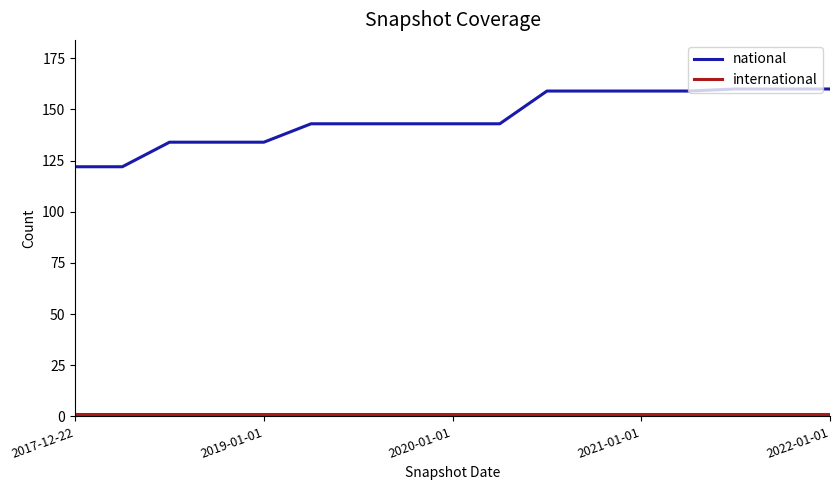

What is the difference between the maximum and minimum values in the national series?

38